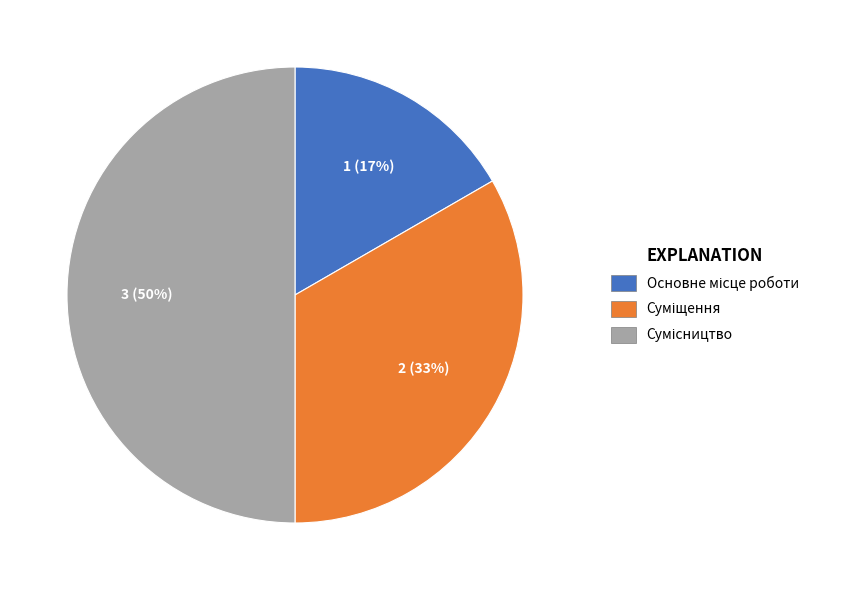

To the nearest percent, what is the difference between the largest and smallest slice percentages?

33%